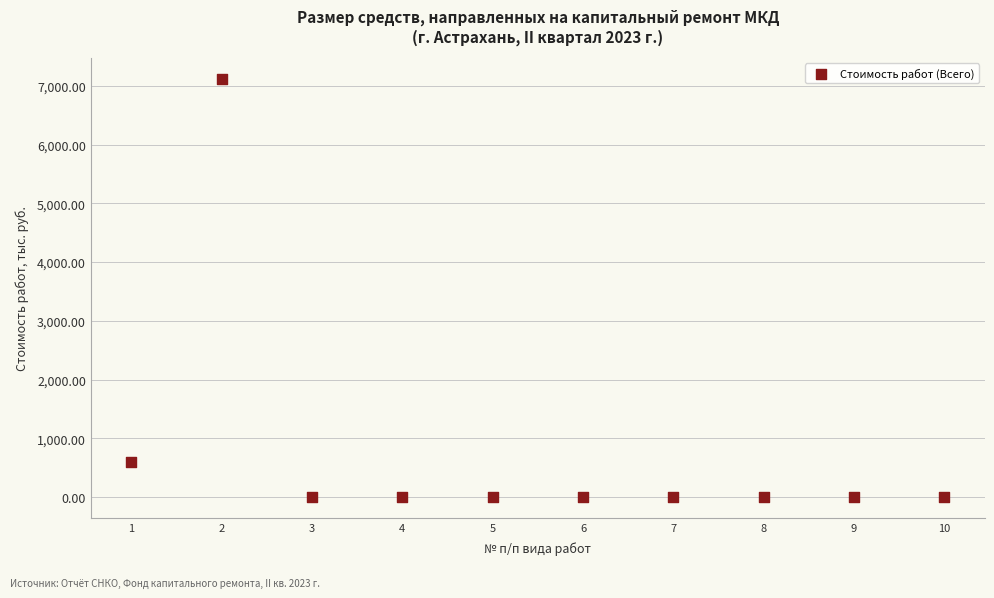

What is the range of Y values (max minus min)?

7119.9